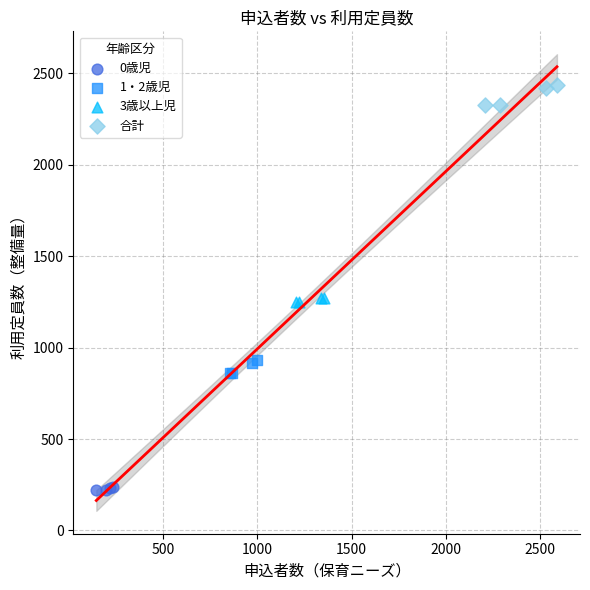

Which series has the widest spread of Y values?

合計